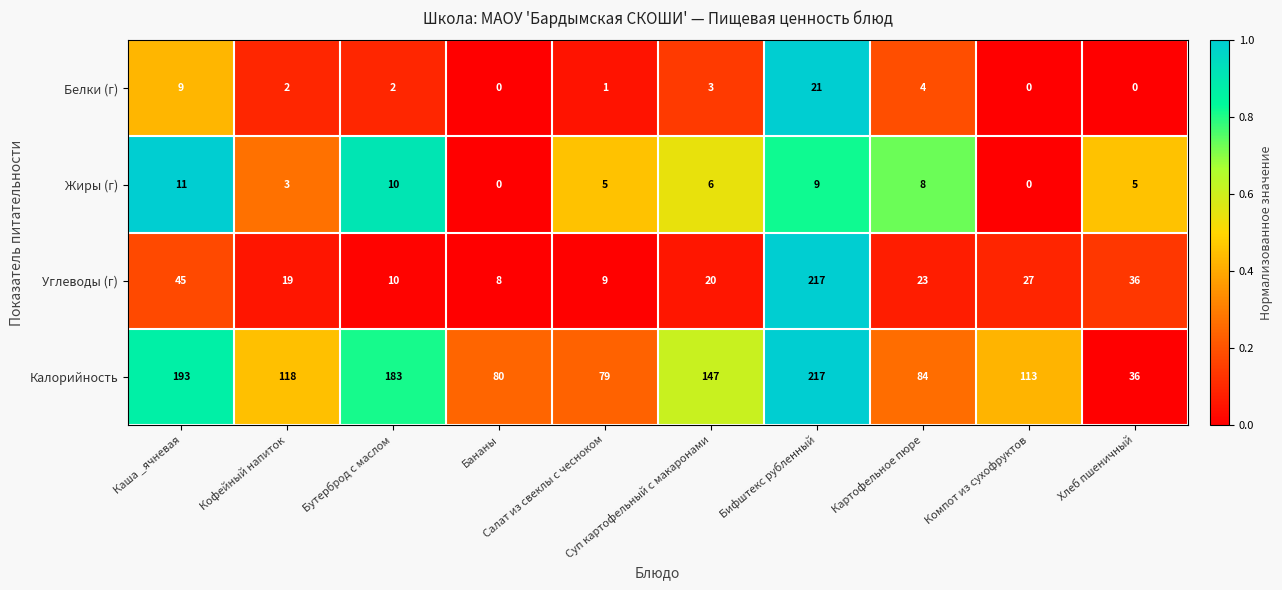

At how many categories does at least one series exceed 0?

10